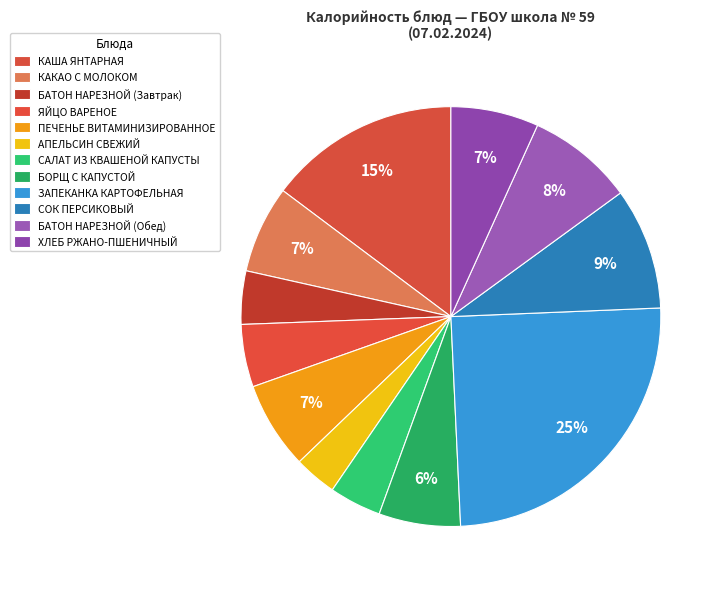

To the nearest percent, what percentage of the pie is ПЕЧЕНЬЕ ВИТАМИНИЗИРОВАННОЕ?

7%